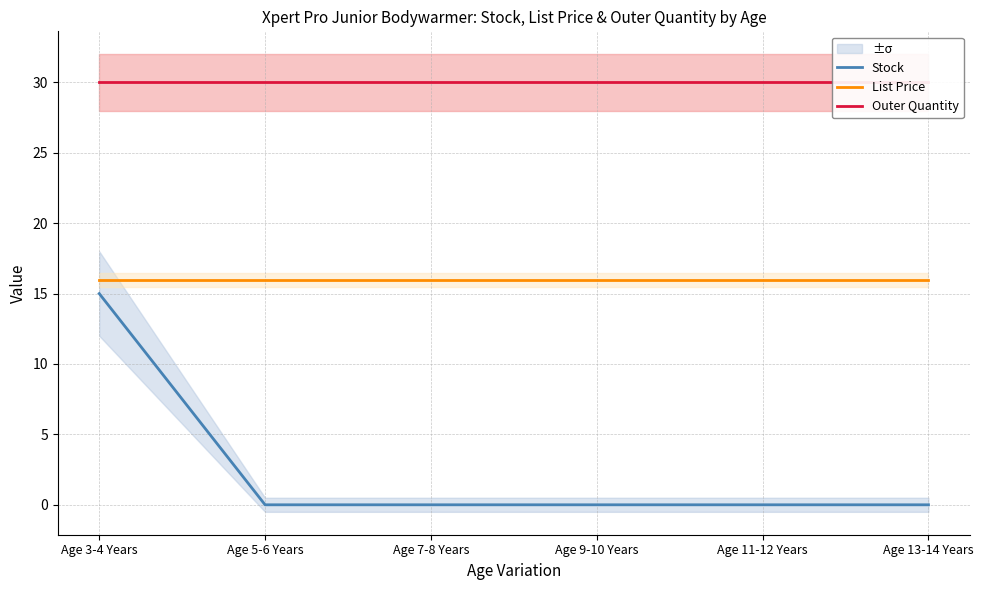

Reading left to right, what are all the values shown in this chart?

Stock: Age 3-4 Years=15.0	Age 5-6 Years=0.0	Age 7-8 Years=0.0	Age 9-10 Years=0.0	Age 11-12 Years=0.0	Age 13-14 Years=0.0
List Price: Age 3-4 Years=15.9	Age 5-6 Years=15.9	Age 7-8 Years=15.9	Age 9-10 Years=15.9	Age 11-12 Years=15.9	Age 13-14 Years=15.9
Outer Quantity: Age 3-4 Years=30.0	Age 5-6 Years=30.0	Age 7-8 Years=30.0	Age 9-10 Years=30.0	Age 11-12 Years=30.0	Age 13-14 Years=30.0